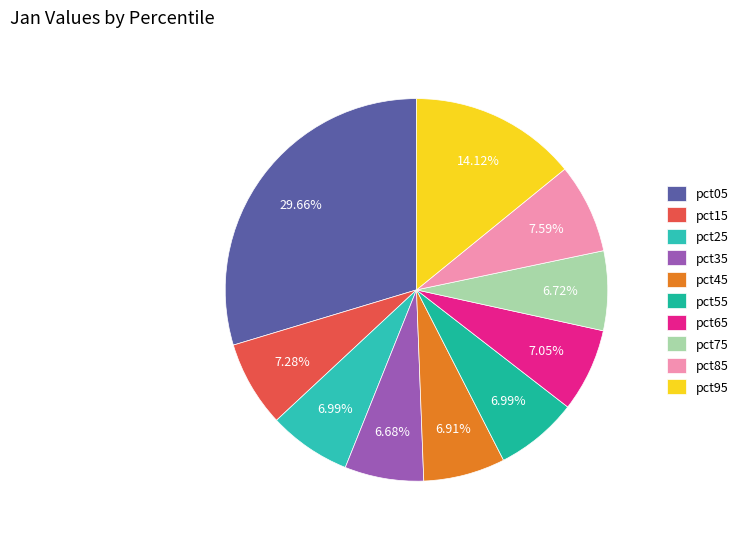

Is it true that pct15 is 1% of the pie?

False